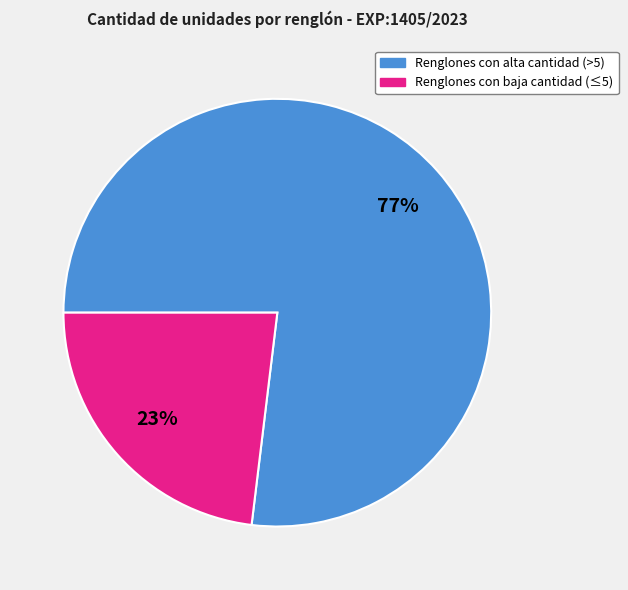

Is there any slice that represents more than half of the pie?

Yes